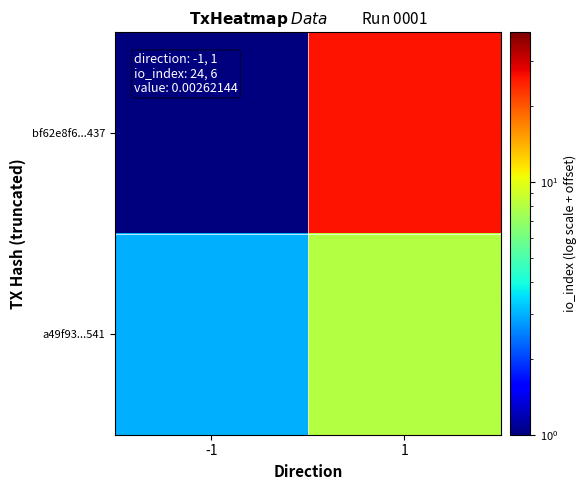

List the series in order of their overall mean, lowest first.

a49f93...541, bf62e8f6...437